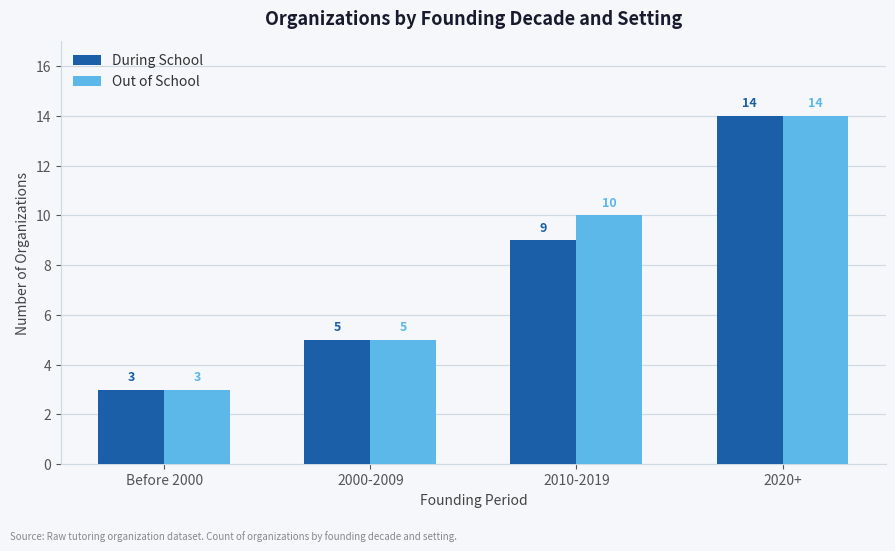

At which label does During School reach its peak?

2020+